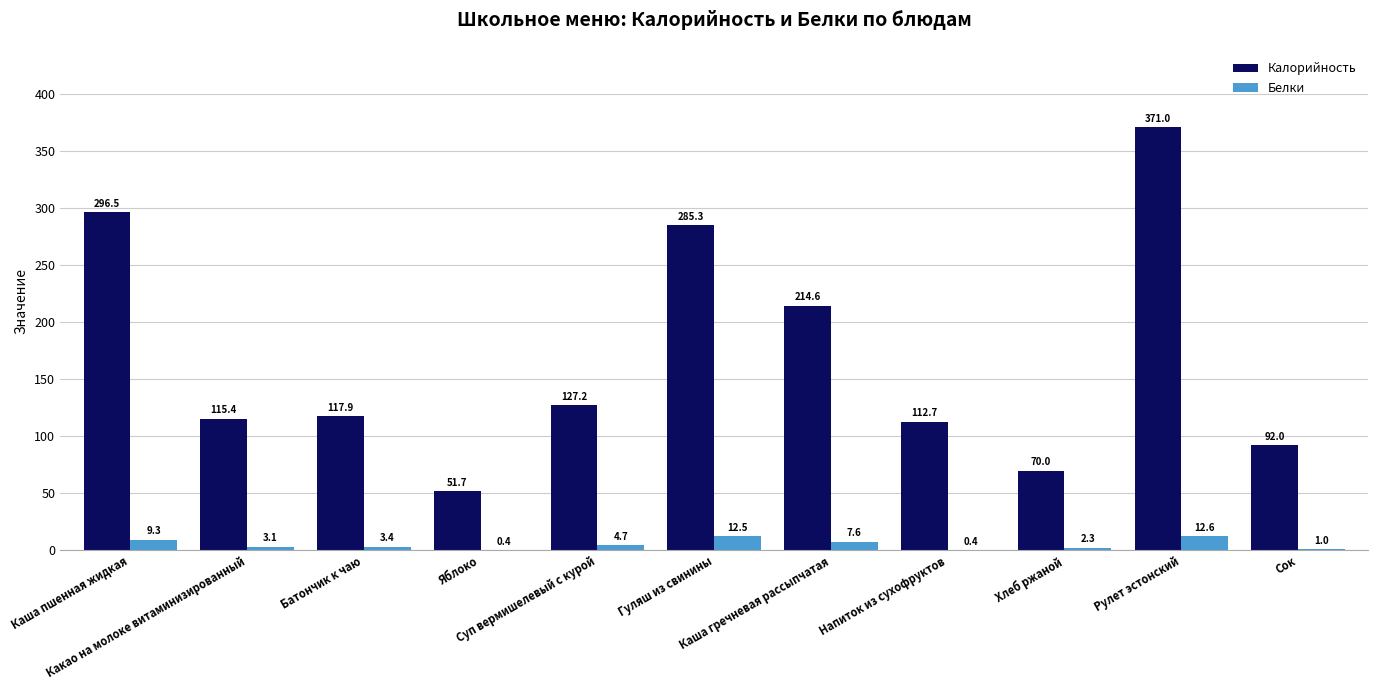

What is the highest value of the Белки series?

12.6